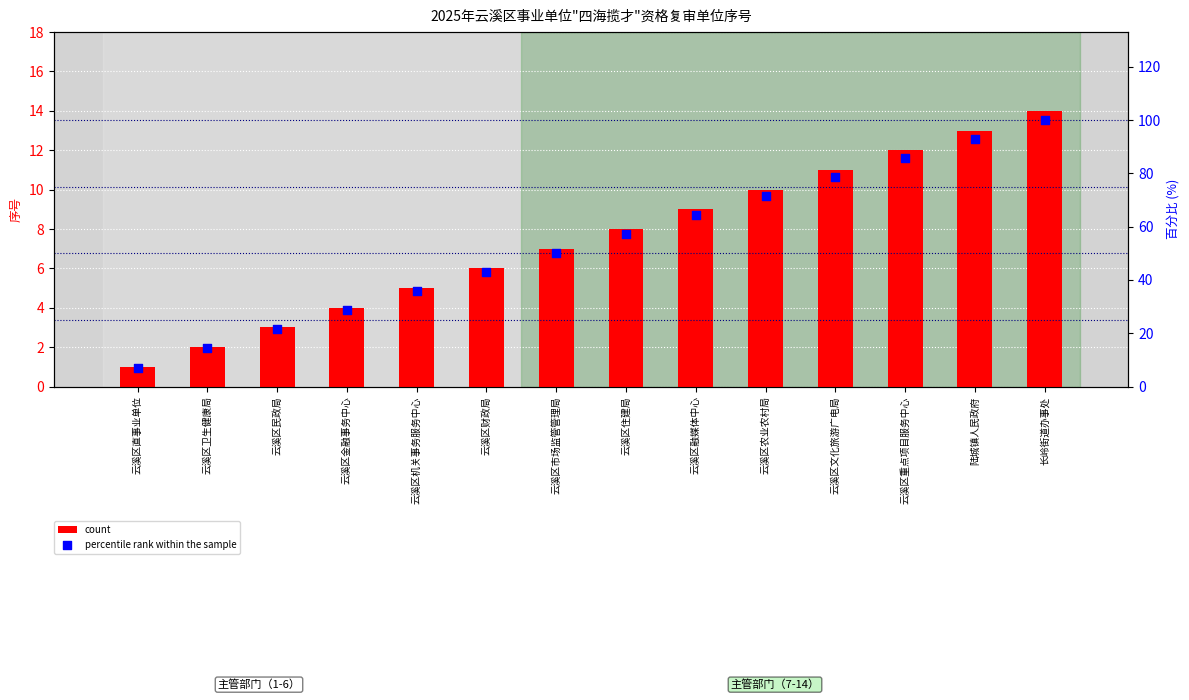

Which series has the largest Y range (max minus min)?

percentile rank within the sample